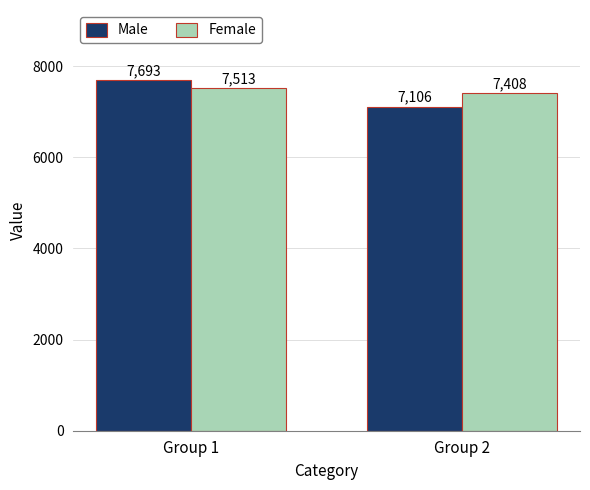

What is the difference between the maximum and minimum values in the Female series?

105